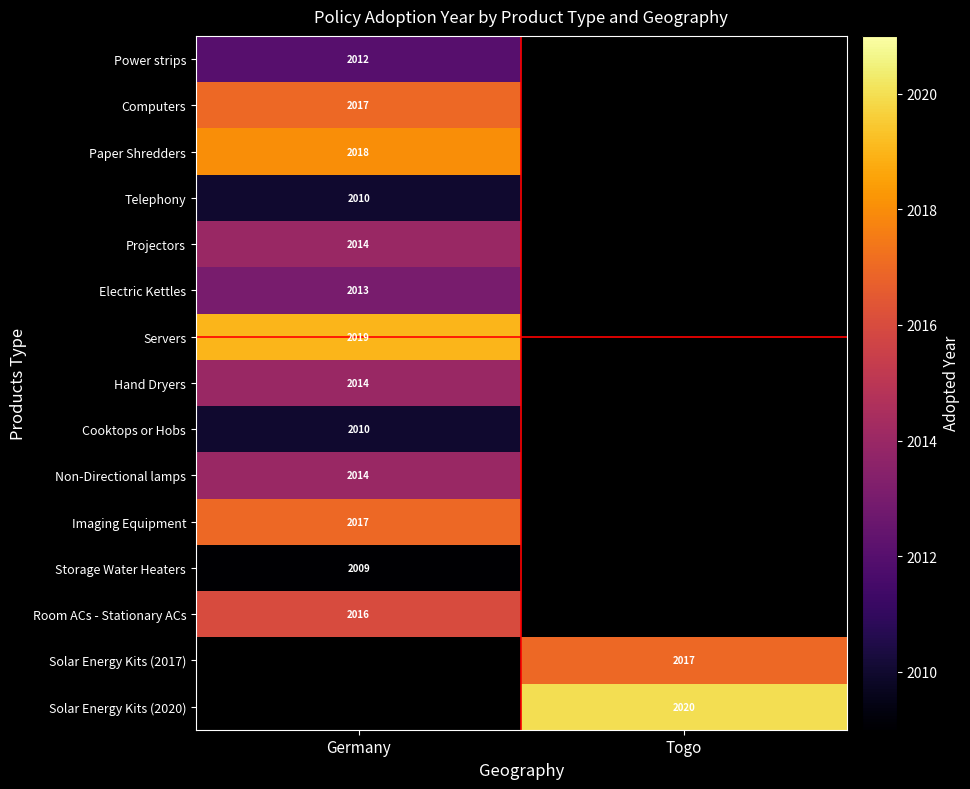

Is the value of Computers at Germany greater than the value of Non-Directional lamps at Germany?

Yes